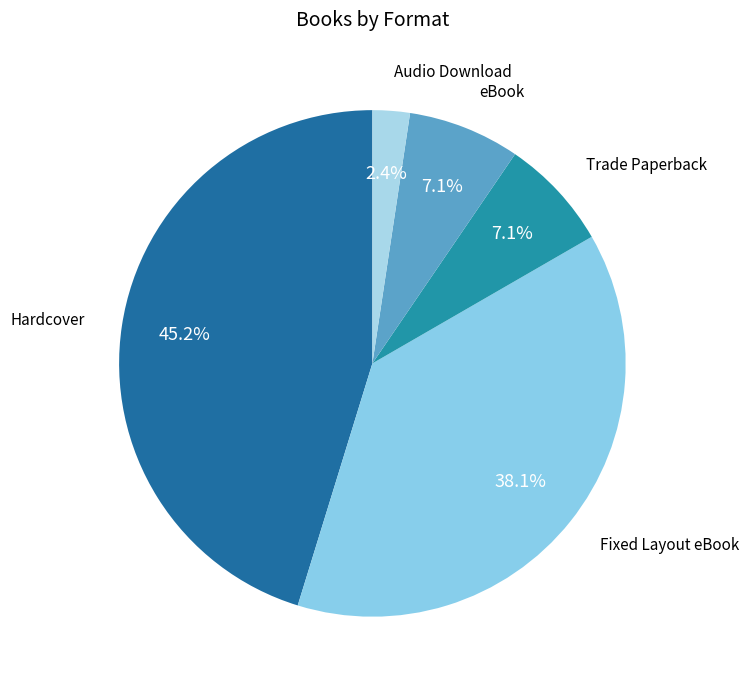

To the nearest percent, what is the average slice percentage?

20%